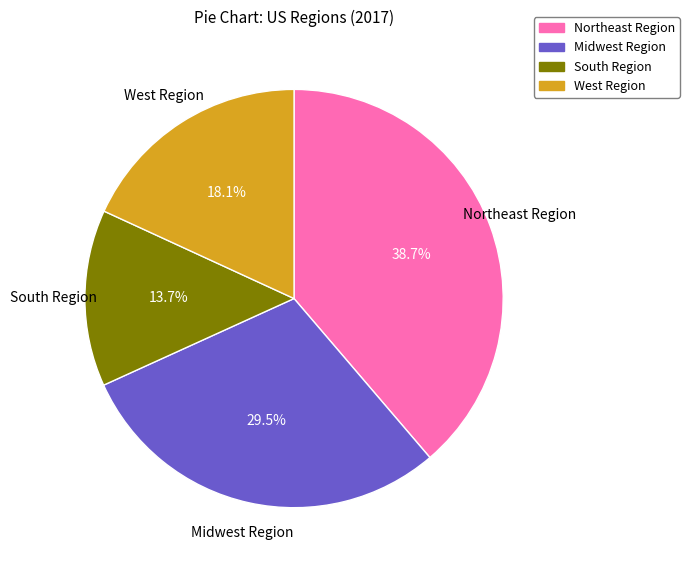

How many slices are in this pie chart?

4